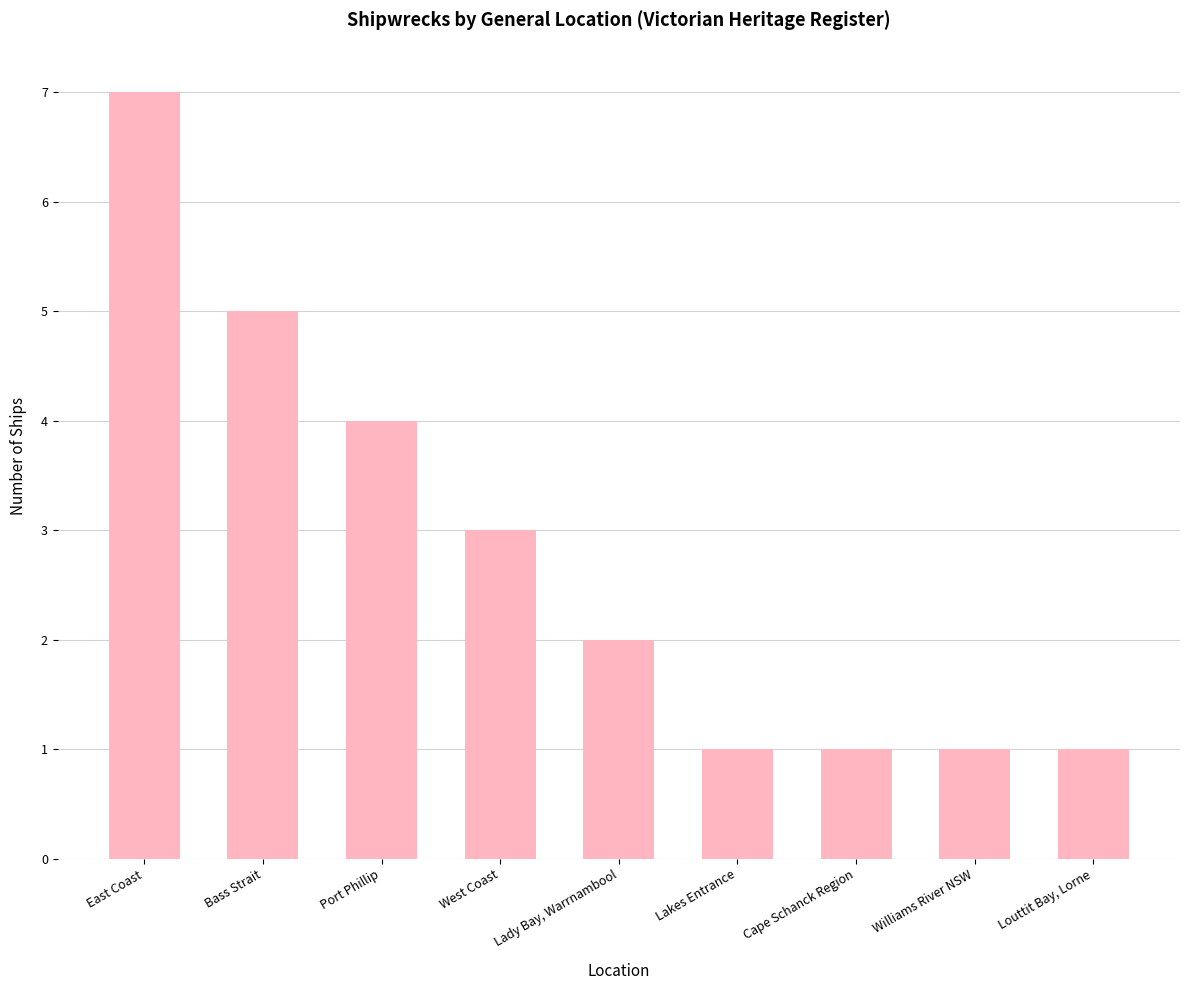

True or false: the data shows 5 at Bass Strait.

True